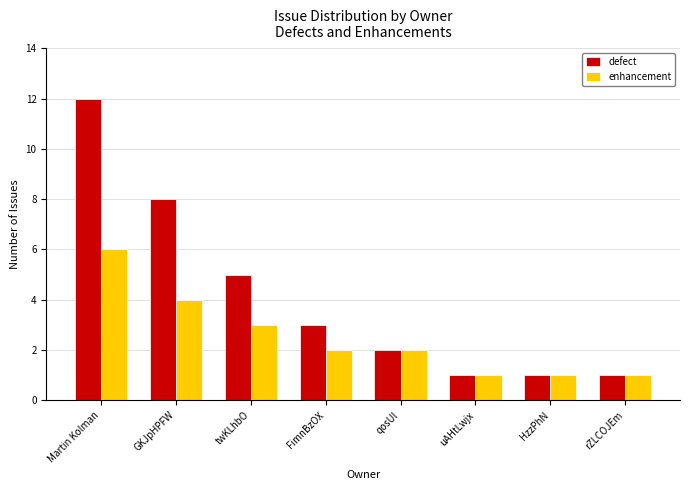

What are all the series names shown in the legend?

defect, enhancement